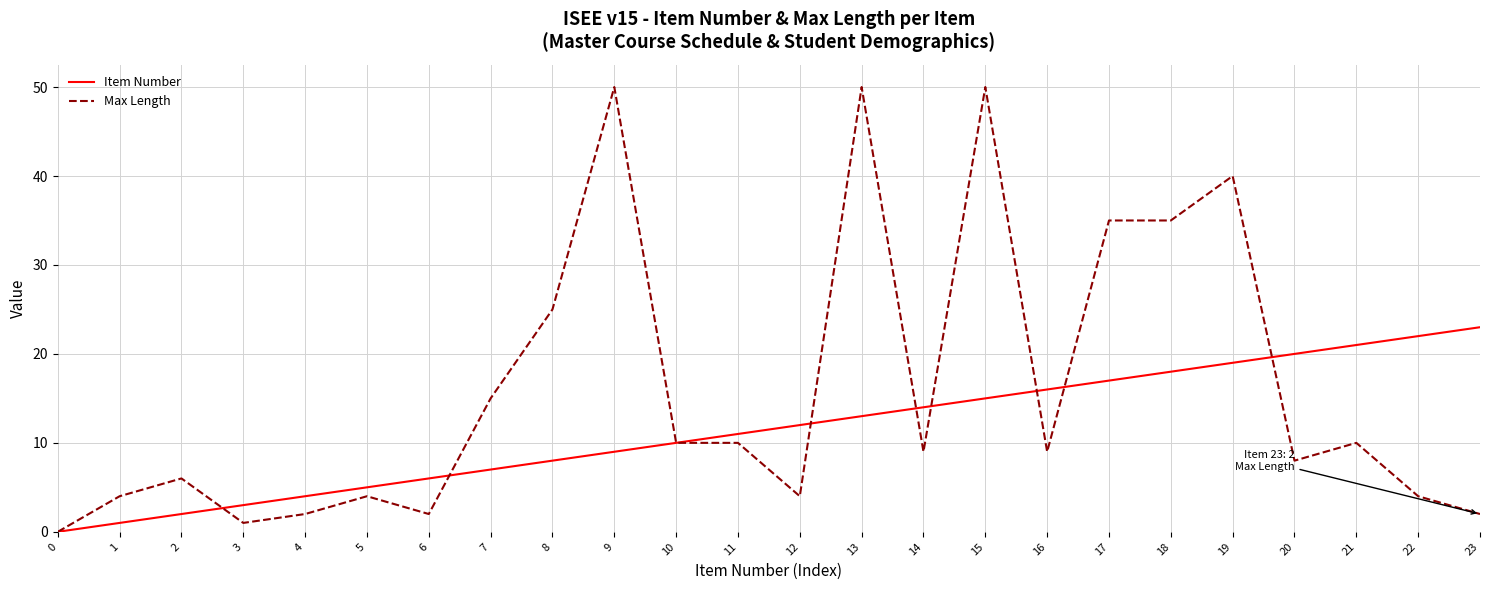

Is this an area chart (filled region under the line)?

No